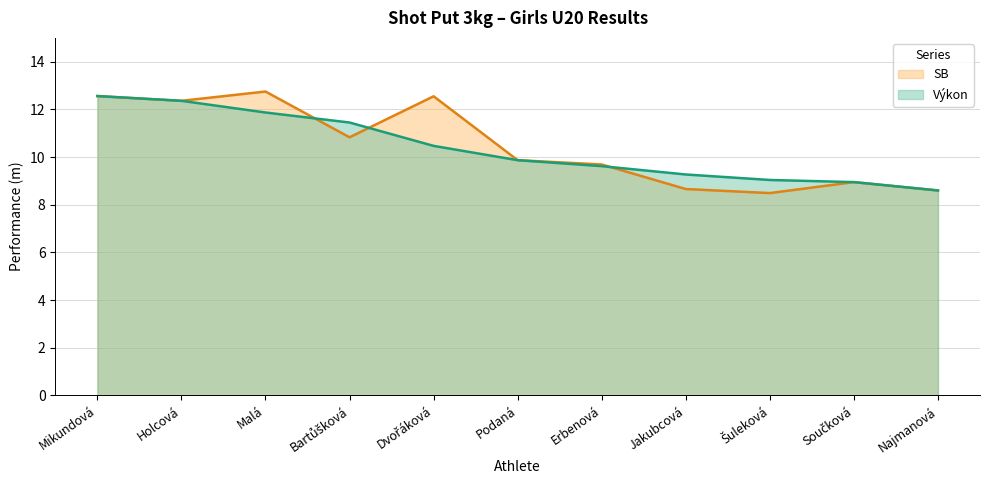

Which series has the largest range (max minus min)?

SB